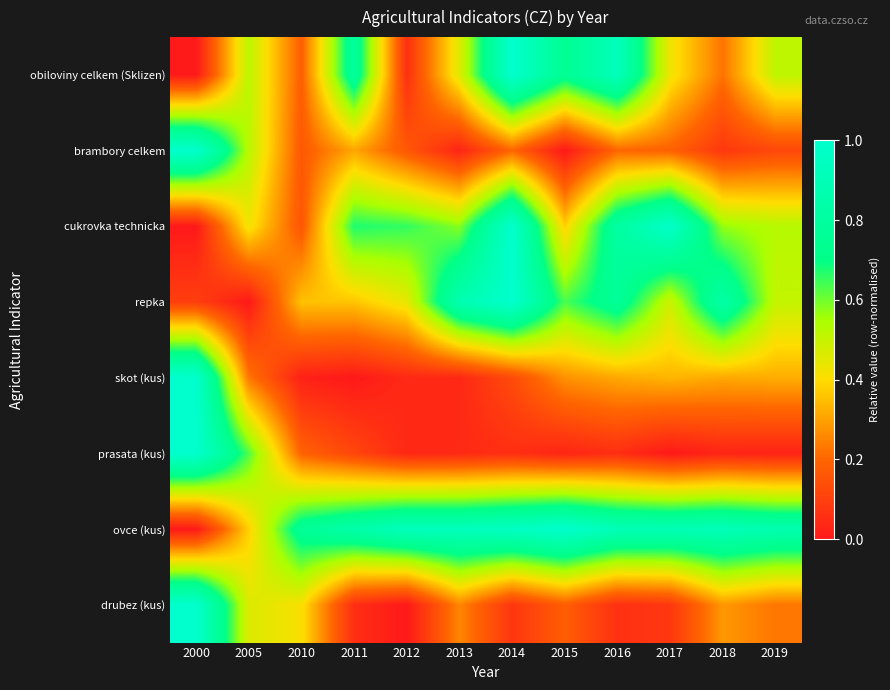

Reading right to left, list all the values displayed in this chart.

obiloviny celkem (Sklizen): 2019=0.5	2018=0.2	2017=0.4	2016=0.9	2015=0.7	2014=1.0	2013=0.5	2012=0.1	2011=0.8	2010=0.2	2005=0.5	2000=0.0
brambory celkem: 2019=0.1	2018=0.1	2017=0.2	2016=0.2	2015=0.0	2014=0.2	2013=0.0	2012=0.2	2011=0.3	2010=0.2	2005=0.5	2000=1.0
cukrovka technicka: 2019=0.5	2018=0.6	2017=1.0	2016=0.8	2015=0.4	2014=1.0	2013=0.6	2012=0.7	2011=0.7	2010=0.2	2005=0.4	2000=0.0
repka: 2019=0.5	2018=0.8	2017=0.5	2016=0.8	2015=0.6	2014=1.0	2013=0.9	2012=0.4	2011=0.4	2010=0.4	2005=0.0	2000=0.1
skot (kus): 2019=0.3	2018=0.3	2017=0.3	2016=0.3	2015=0.3	2014=0.1	2013=0.0	2012=0.0	2011=0.0	2010=0.0	2005=0.2	2000=1.0
prasata (kus): 2019=0.0	2018=0.0	2017=0.0	2016=0.1	2015=0.0	2014=0.1	2013=0.0	2012=0.0	2011=0.1	2010=0.2	2005=0.6	2000=1.0
ovce (kus): 2019=0.9	2018=0.9	2017=0.9	2016=0.9	2015=1.0	2014=1.0	2013=0.9	2012=0.9	2011=0.8	2010=0.8	2005=0.4	2000=0.0
drubez (kus): 2019=0.2	2018=0.3	2017=0.1	2016=0.1	2015=0.2	2014=0.1	2013=0.3	2012=0.0	2011=0.1	2010=0.4	2005=0.5	2000=1.0